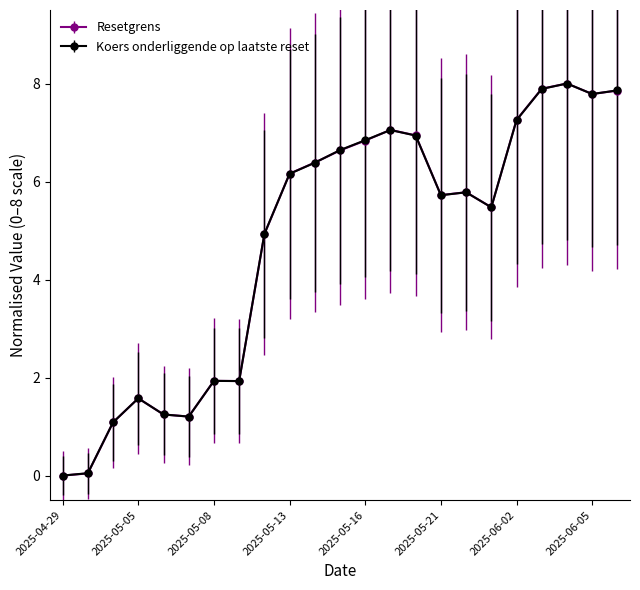

What is the maximum value for Koers onderliggende op laatste reset?

8.0